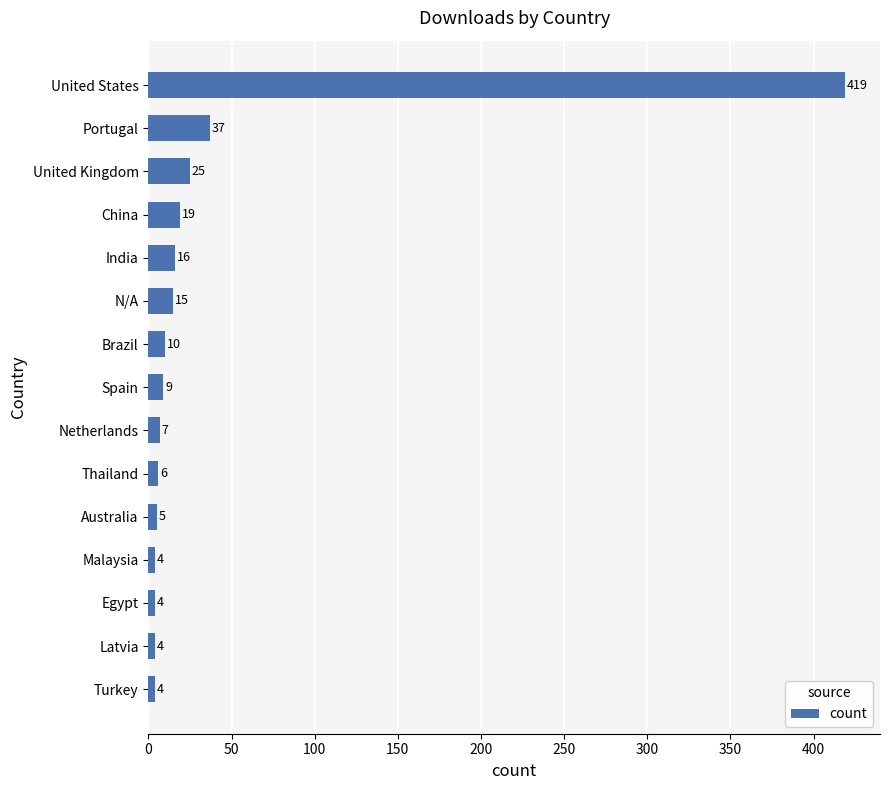

Count the number of data series in this chart.

1